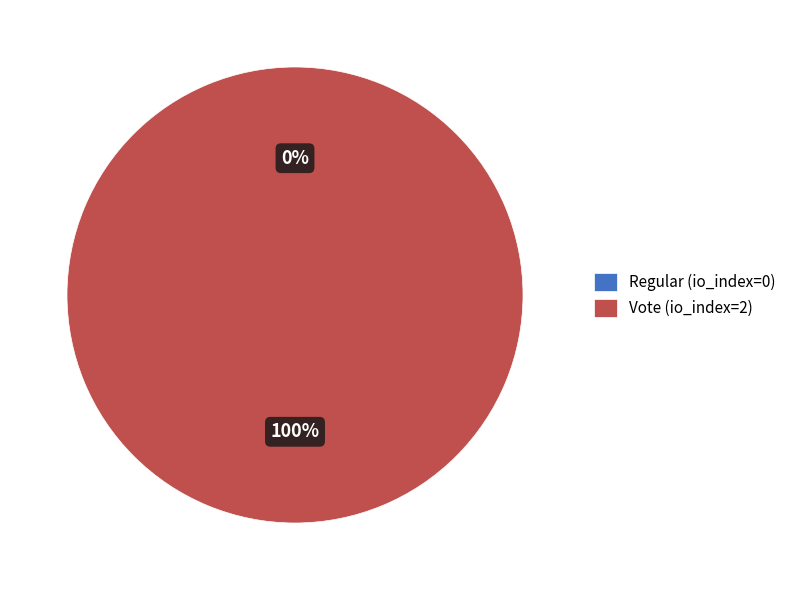

Rank the categories by value from highest to lowest.

Vote (io_index=2), Regular (io_index=0)